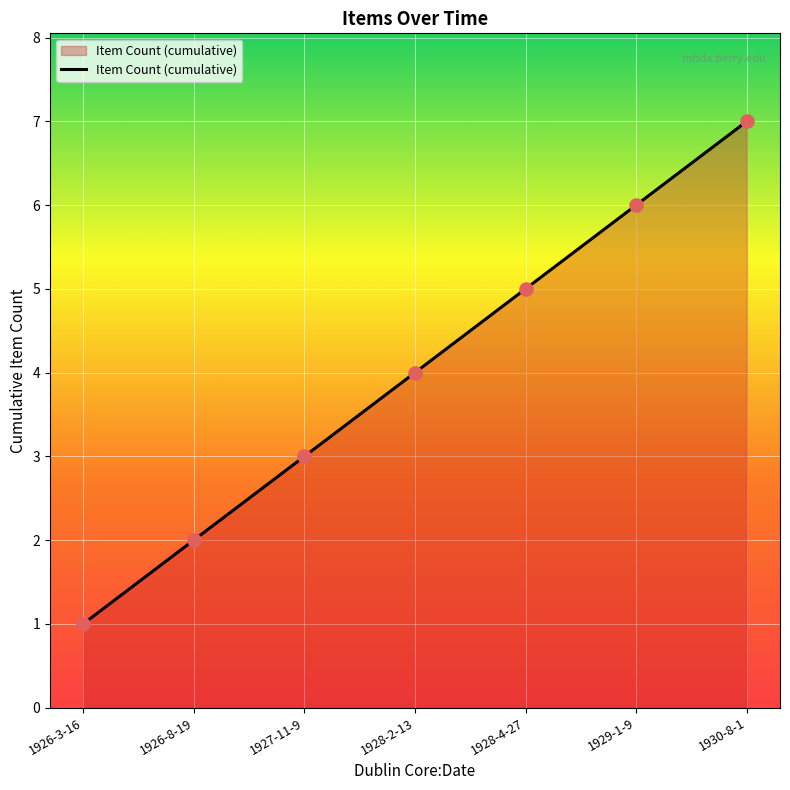

What is the change in value from 1926-3-16 to 1927-11-9?

+2